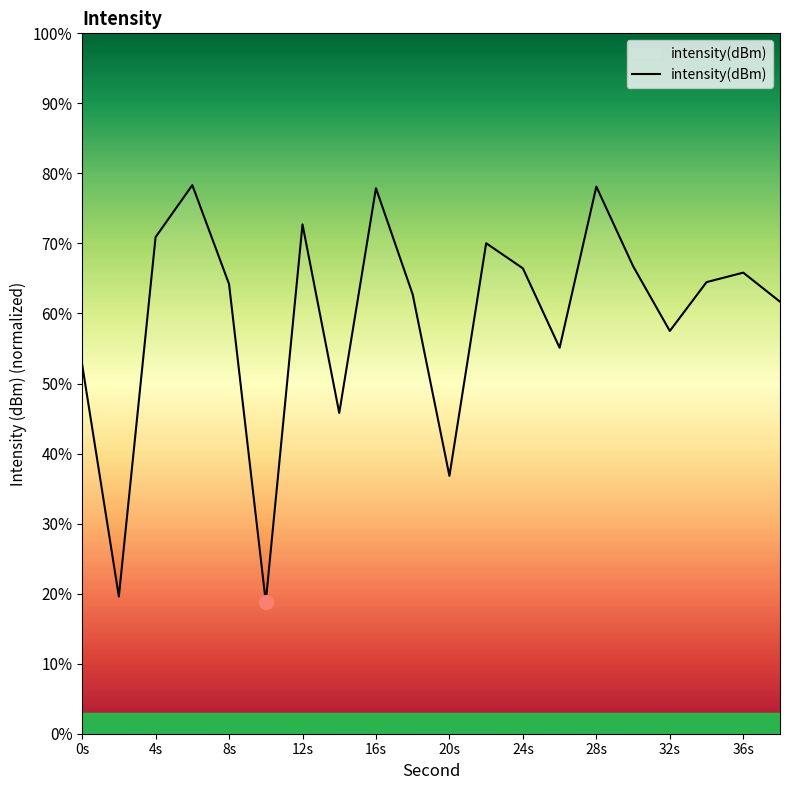

What is the average value?

59.3